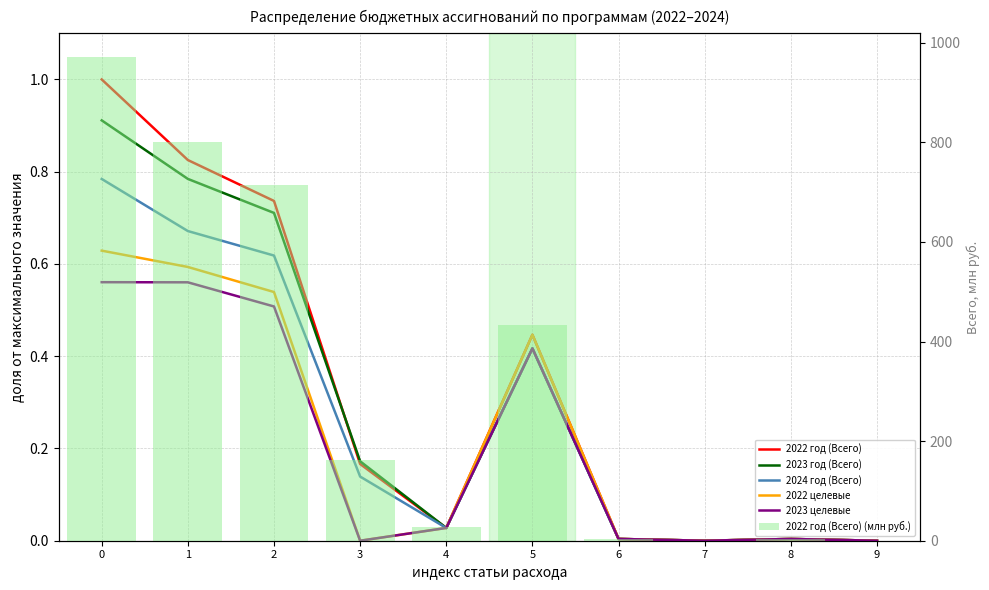

What is the value of the 2022 год (Всего) (млн руб.) bar at the 3rd from the left?

714.7